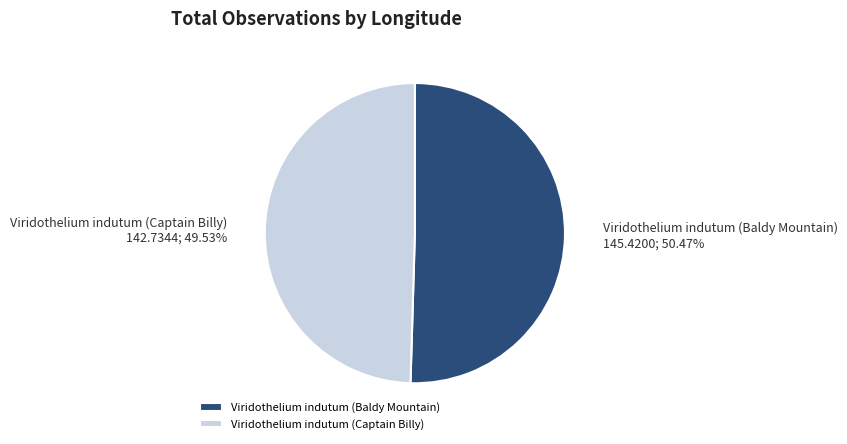

What is the ratio of the value at Viridothelium indutum (Baldy Mountain) to the value at Viridothelium indutum (Captain Billy)?

1.0